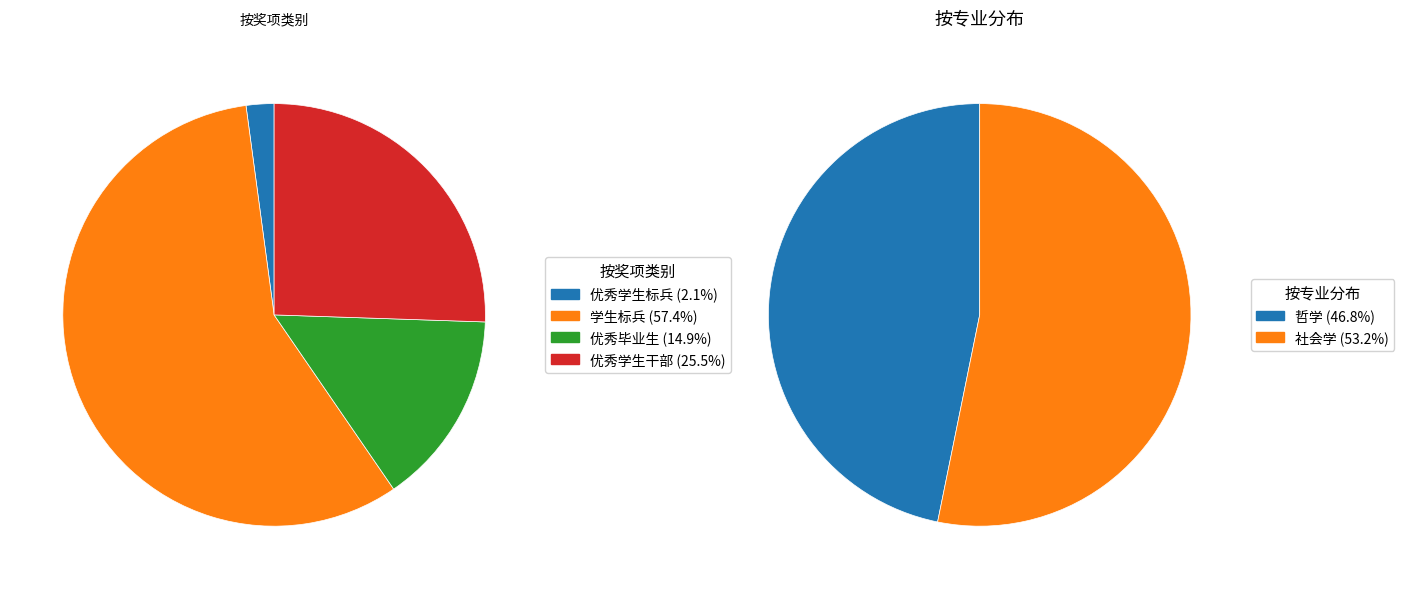

To the nearest percent, what percentage of the pie is 优秀毕业生?

15%